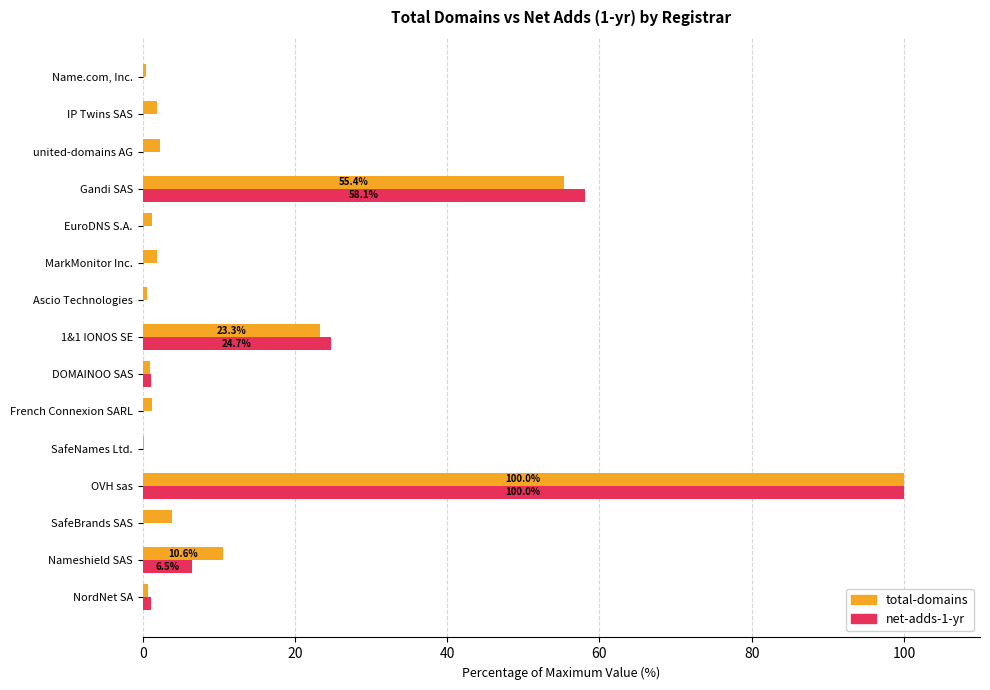

At which category is the sum across all series the highest?

OVH sas